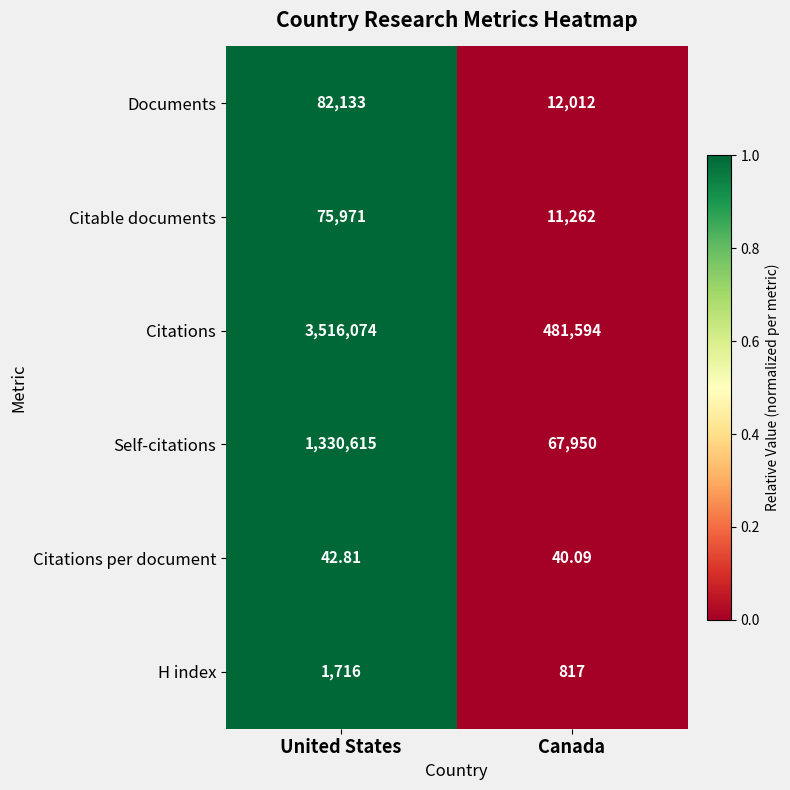

At which label does Citations per document first exceed 42?

United States